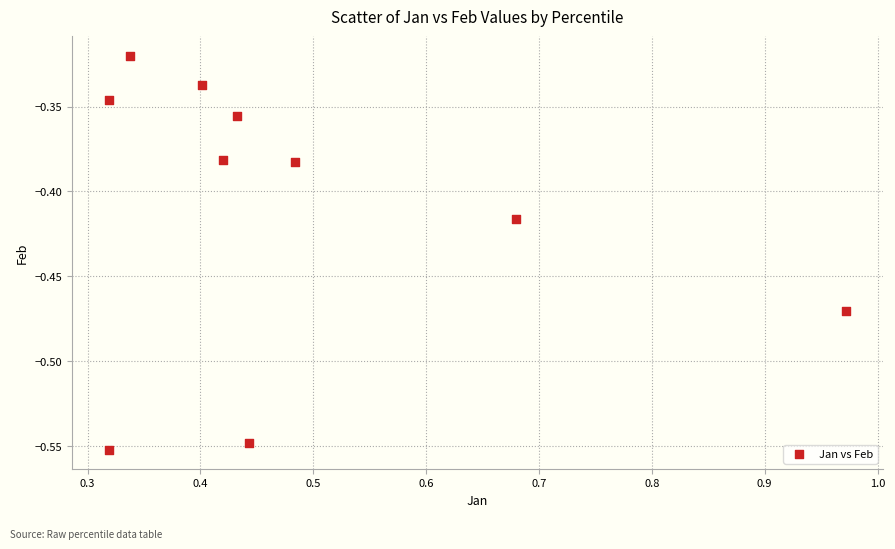

What is the range of X values (max minus min)?

0.7